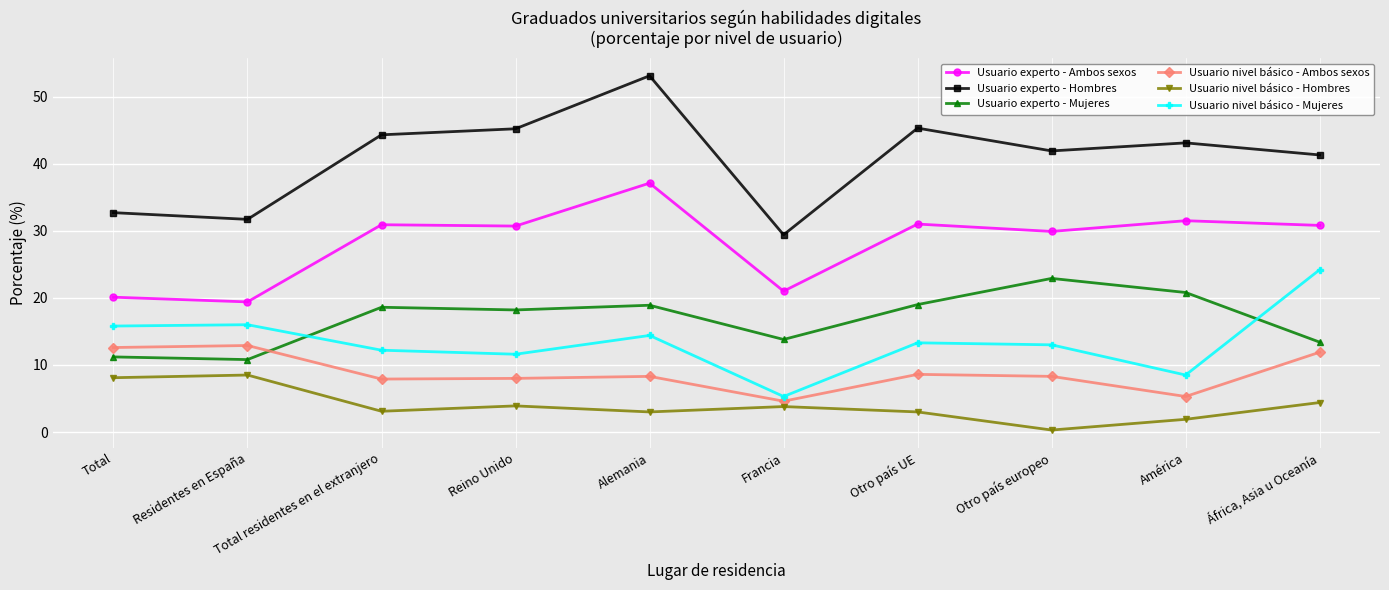

After their last crossing, which series has the higher values: Usuario nivel básico - Mujeres or Usuario experto - Mujeres?

Usuario nivel básico - Mujeres